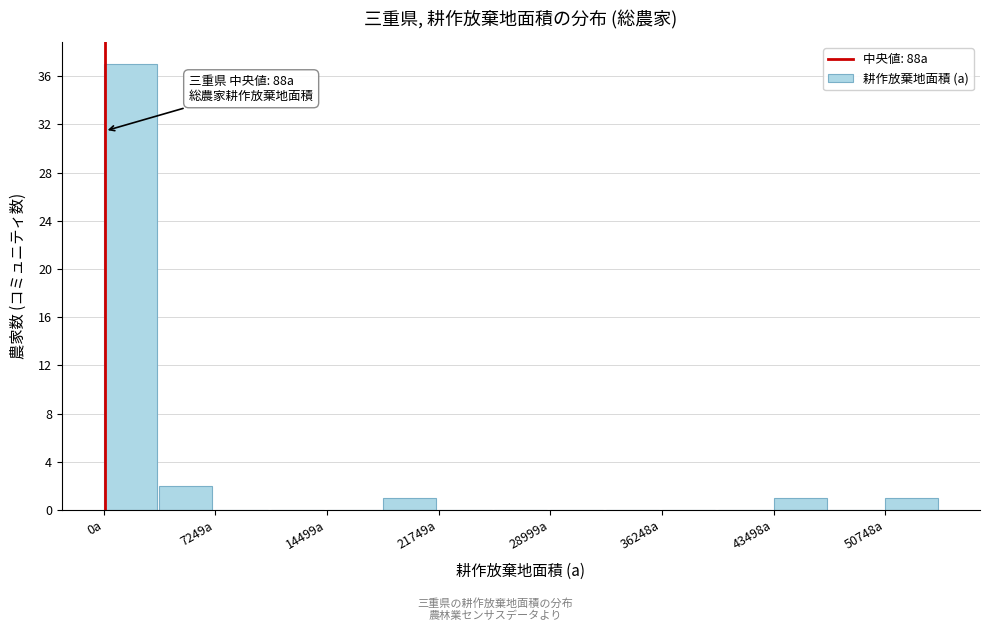

Read against the x-axis, roughly where is the centre of the tallest bar?

2000